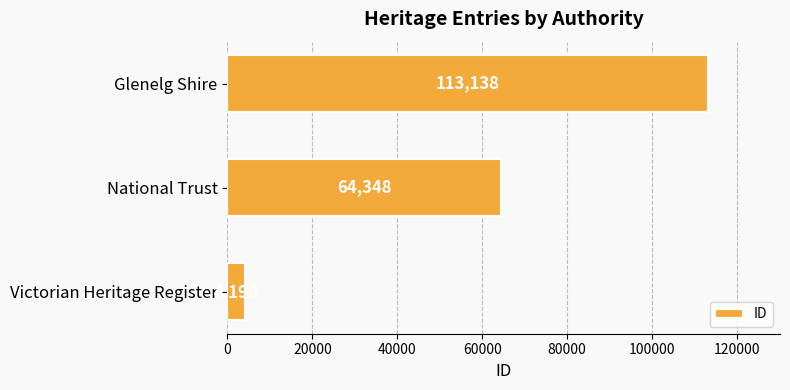

Where is the data nearest to the value 58664?

National Trust